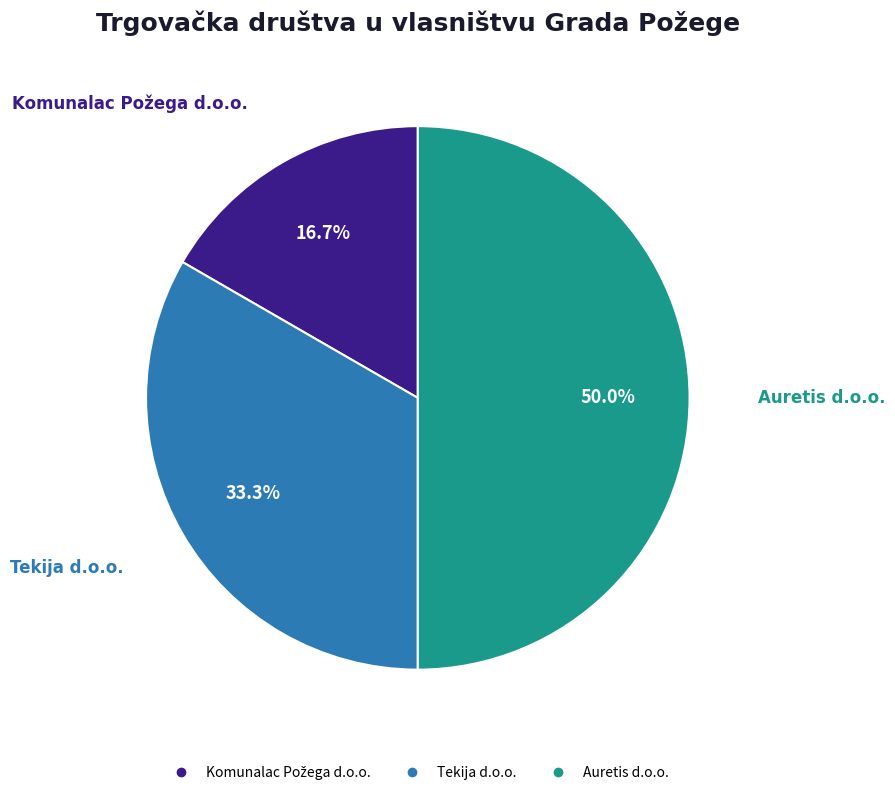

How many slices are in this pie chart?

3